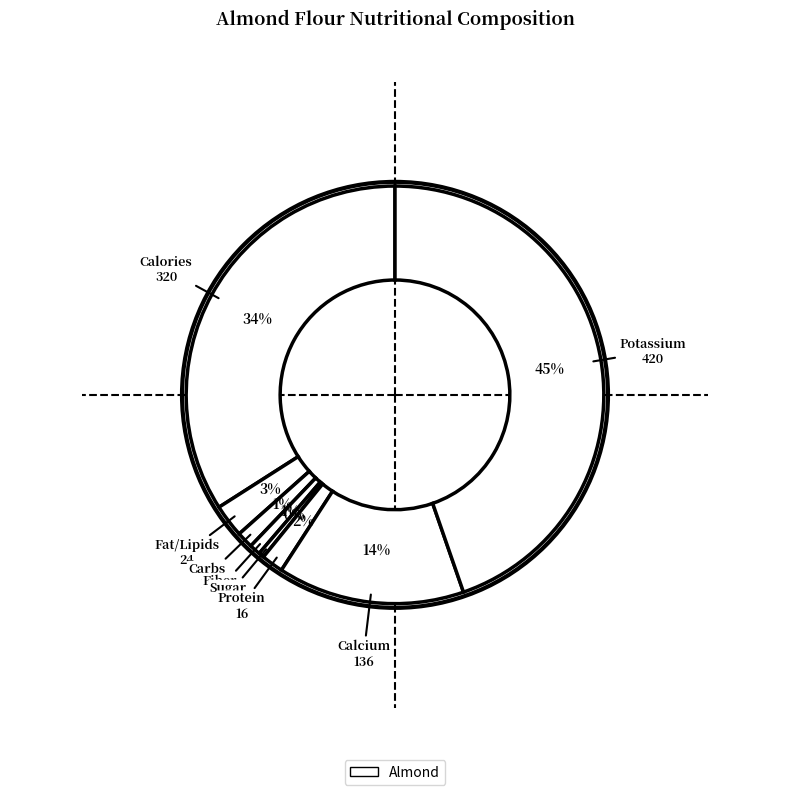

To the nearest percent, what is the difference between the largest and smallest slice percentages?

45%